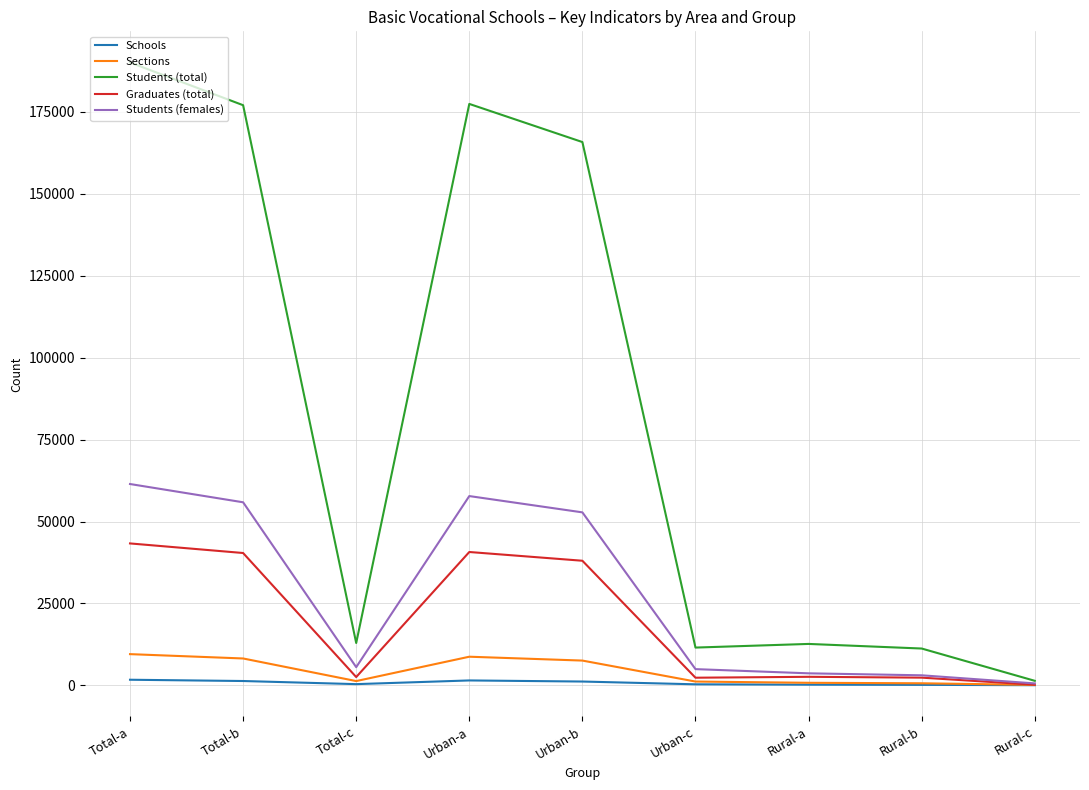

What is the maximum value for Students (total)?

190080.0